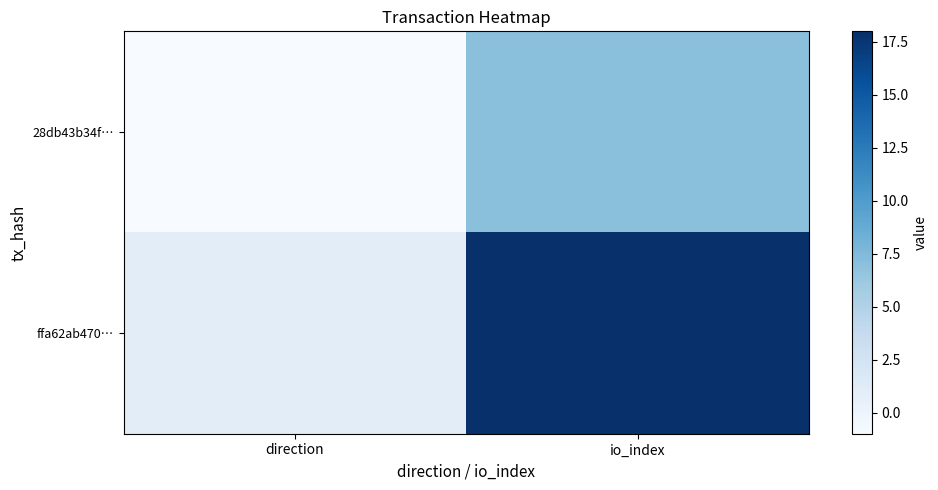

Reading left to right, transcribe all the data shown in this chart.

28db43b34f…: direction=-1	io_index=7
ffa62ab470…: direction=1	io_index=18